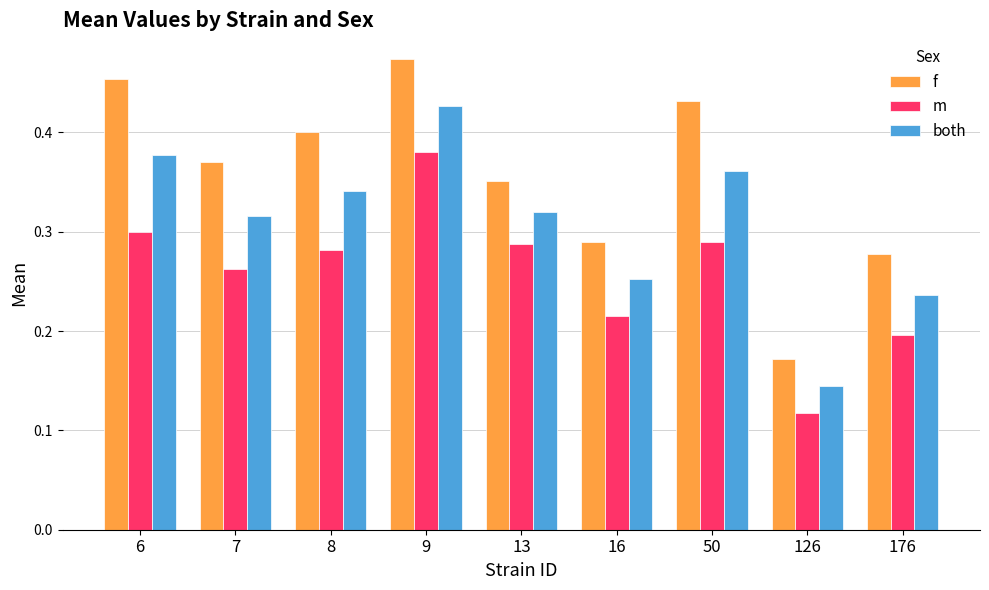

Which series has the largest range (max minus min)?

f